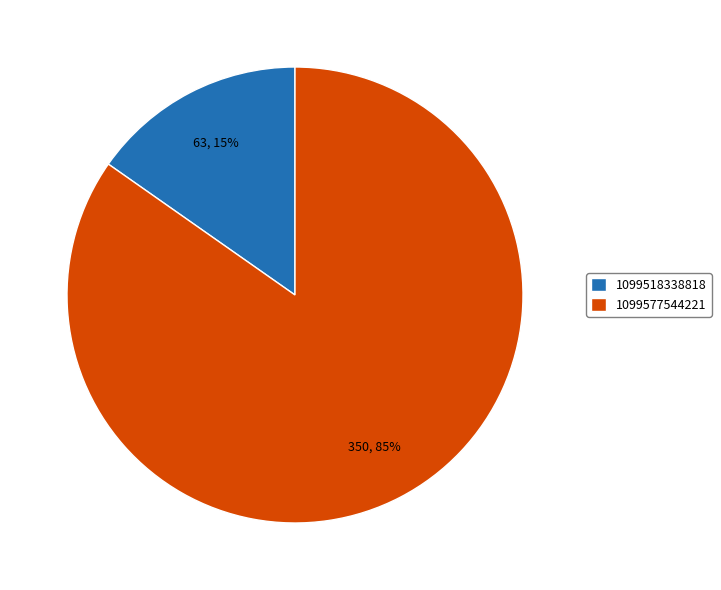

Rank the categories by value from highest to lowest.

1099577544221, 1099518338818